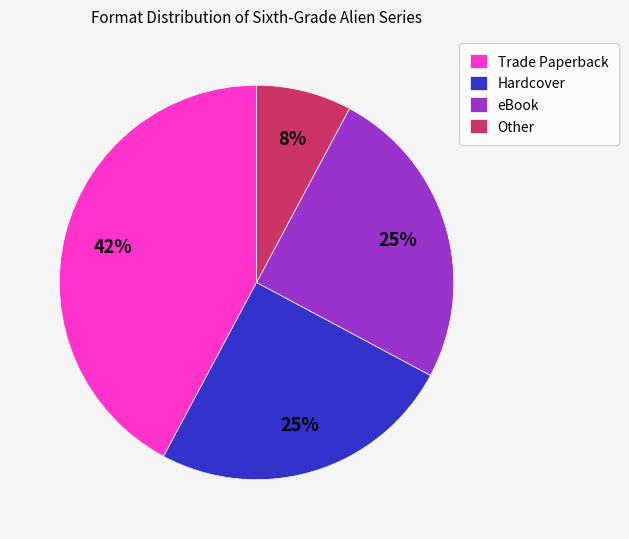

Count the number of slices in the pie.

4